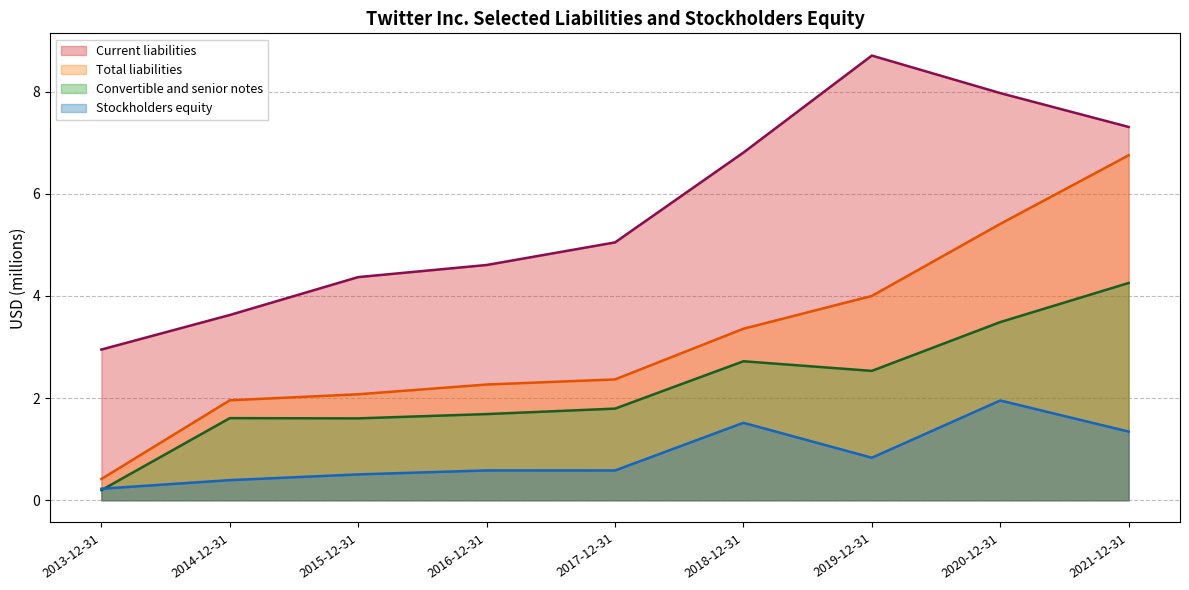

Which category has the highest value across all series?

2019-12-31